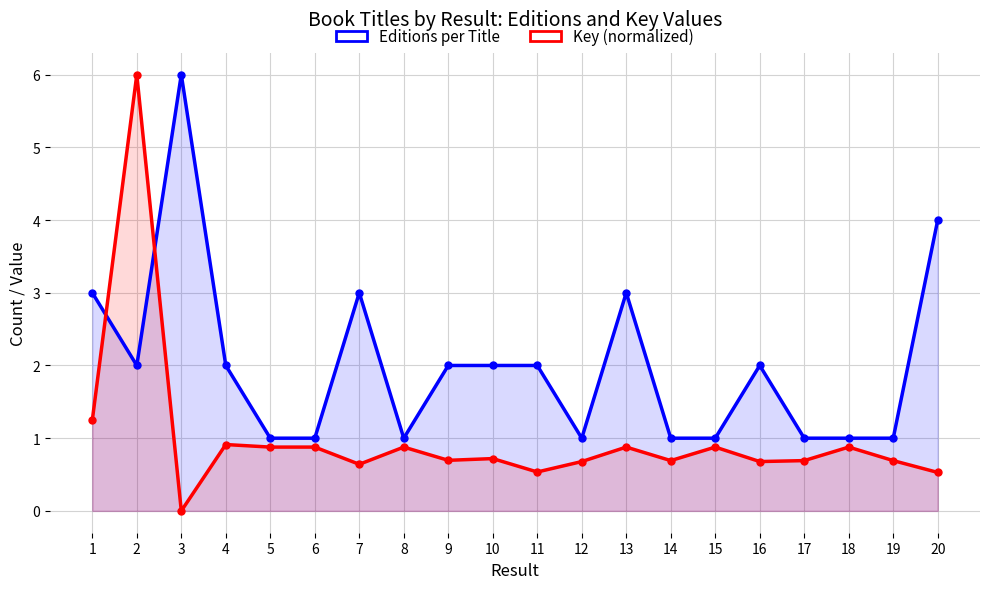

At how many categories does at least one series exceed 0?

20